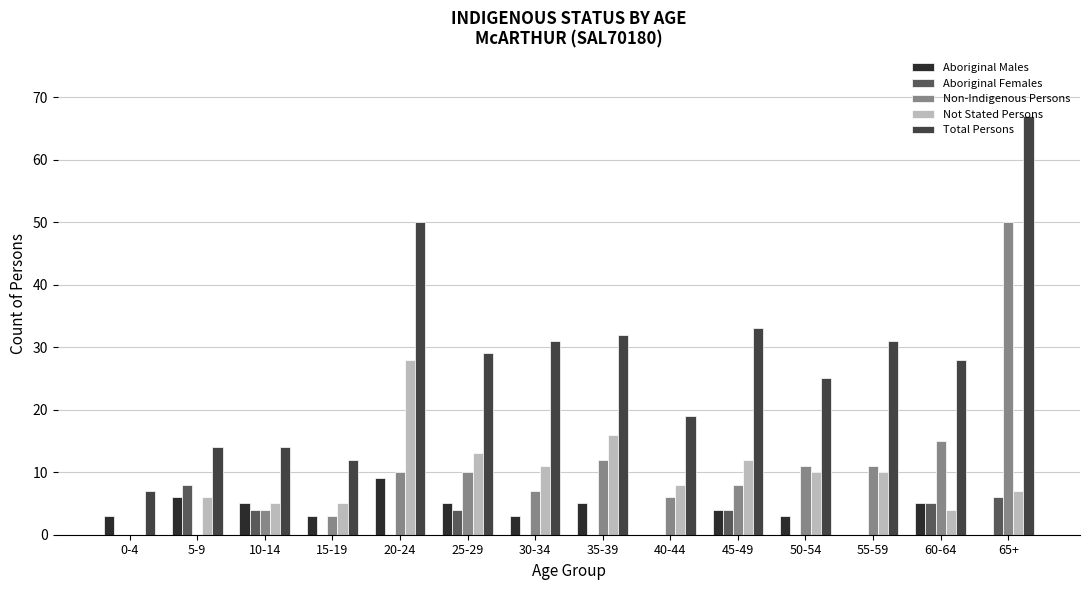

Which has a higher value, 60-64 or 65+?

60-64